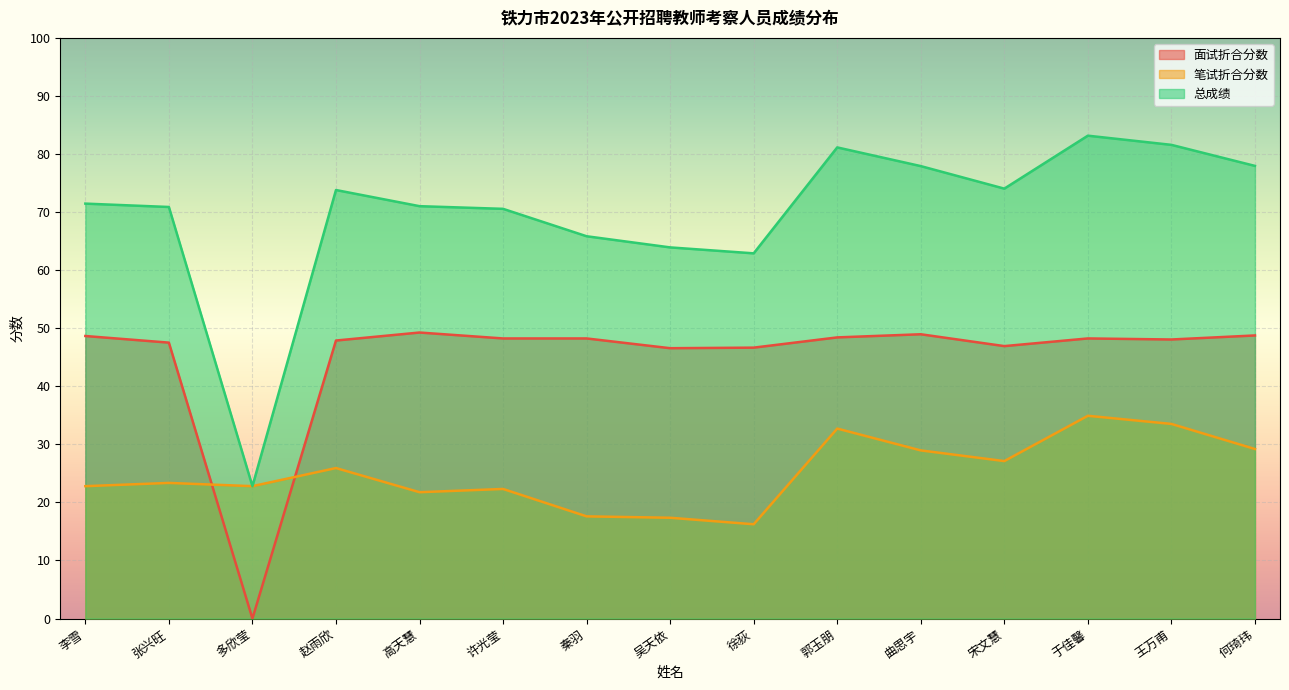

Reading left to right, transcribe all the data shown in this chart.

面试折合分数: 48.7	47.5	0.0	47.9	49.3	48.2	48.2	46.6	46.7	48.4	49.0	46.9	48.2	48.1	48.8
笔试折合分数: 22.8	23.4	22.8	25.9	21.8	22.3	17.6	17.4	16.2	32.7	29.0	27.1	34.9	33.5	29.2
总成绩: 71.5	70.9	22.8	73.8	71.0	70.6	65.8	63.9	62.9	81.1	77.9	74.0	83.2	81.6	78.0